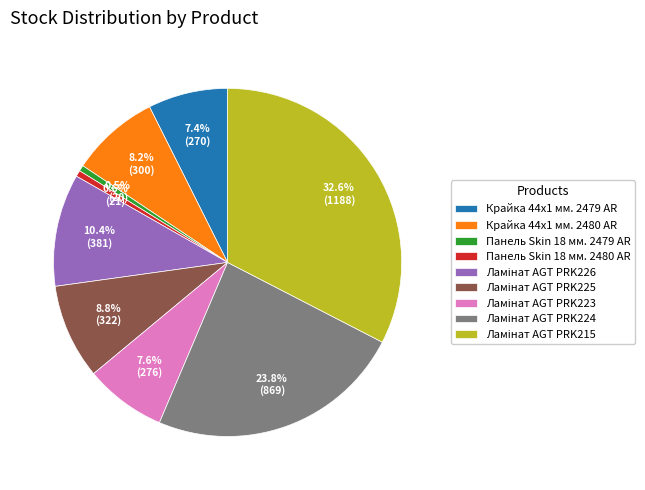

What percentage is the Крайка 44x1 мм. 2479 AR slice, to the nearest percent?

7%